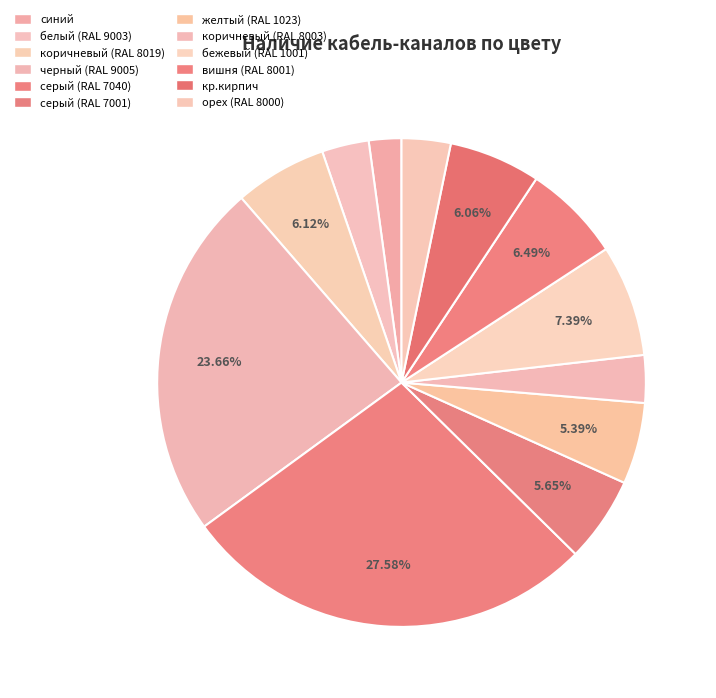

Which has a higher value, серый (RAL 7001) or коричневый (RAL 8003)?

серый (RAL 7001)